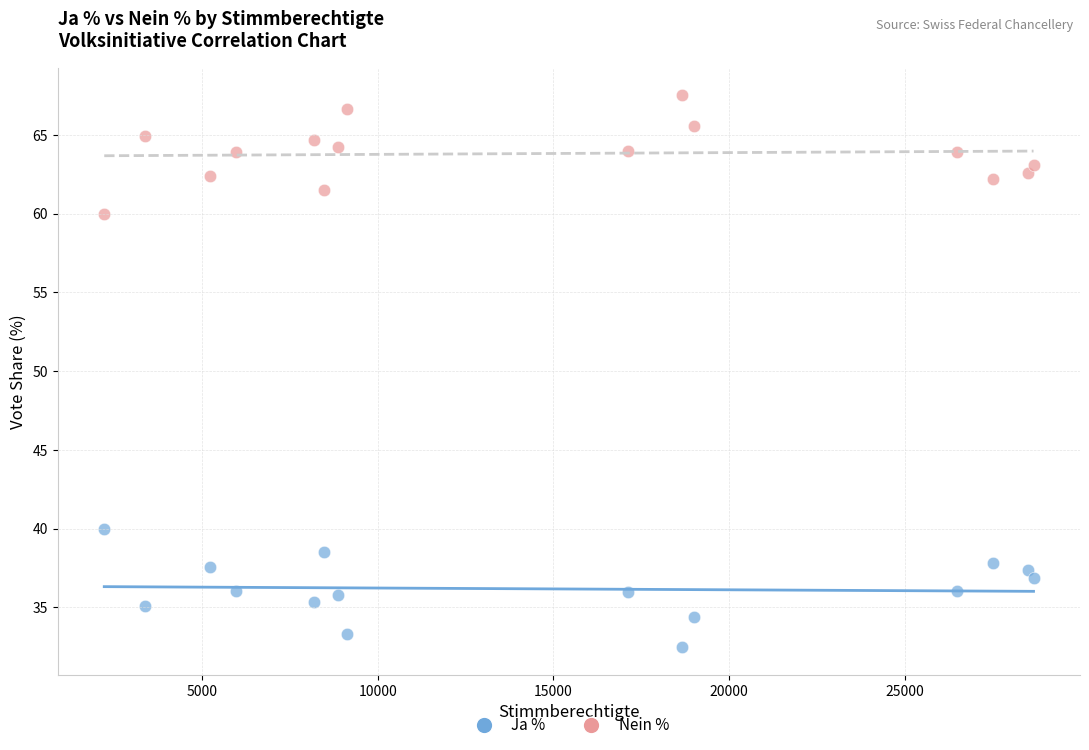

Across all data points, what is the range of Y values (max minus min)?

35.0